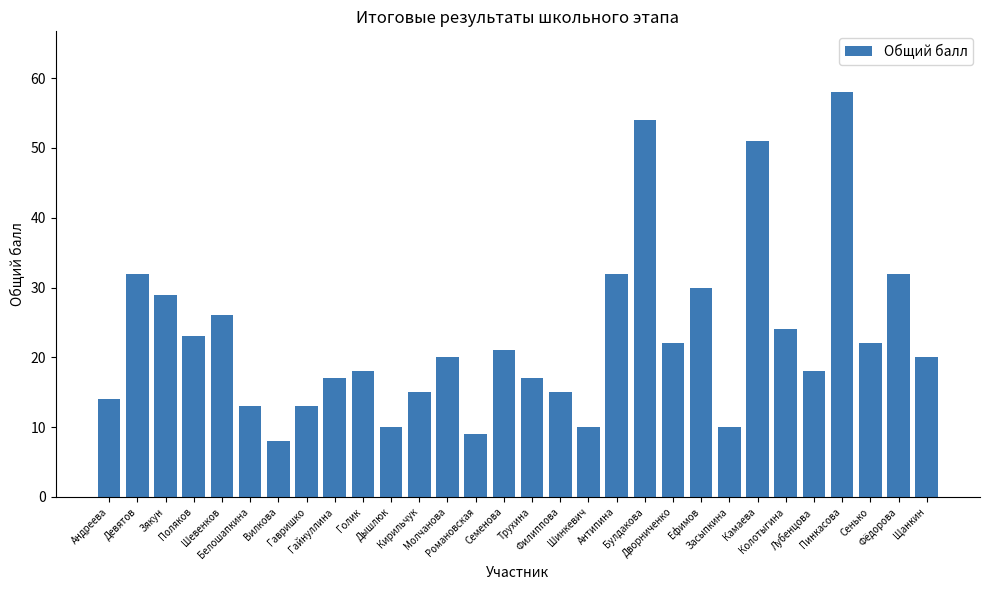

What is the difference between the second highest and second lowest values?

45